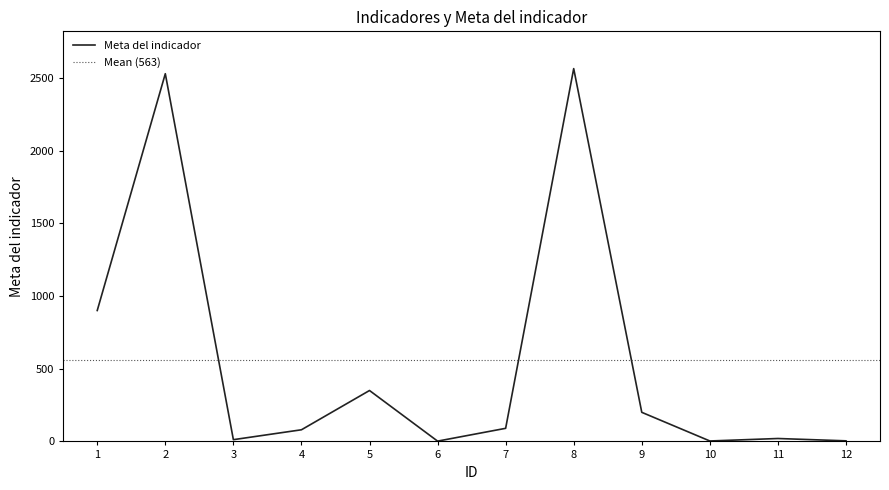

How many points are higher than both their immediate neighbors (excluding endpoints)?

4